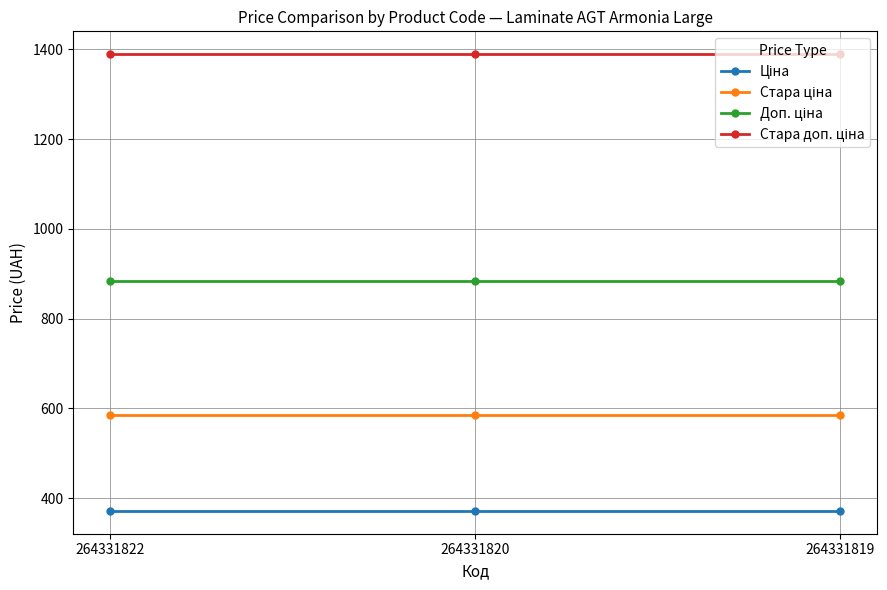

Does the chart display data point markers on the line(s)?

Yes